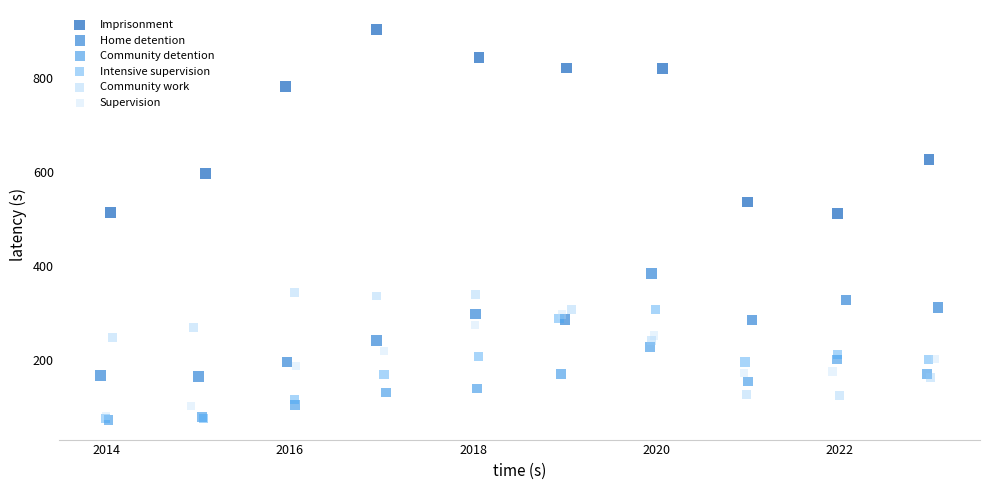

What are all the series names shown in the legend?

Imprisonment, Home detention, Community detention, Intensive supervision, Community work, Supervision